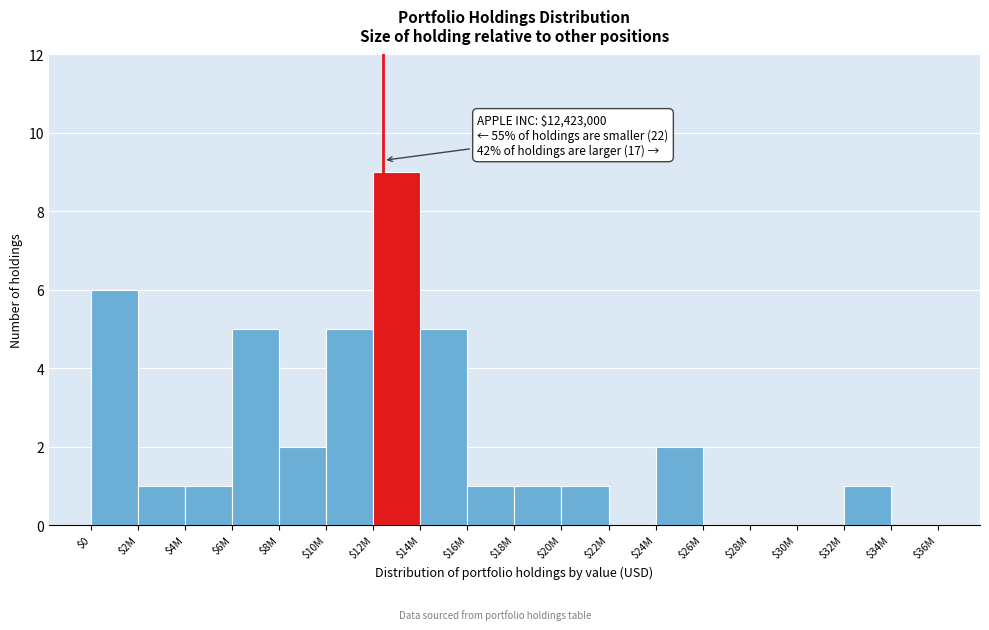

What value does the data have at $12M?

9